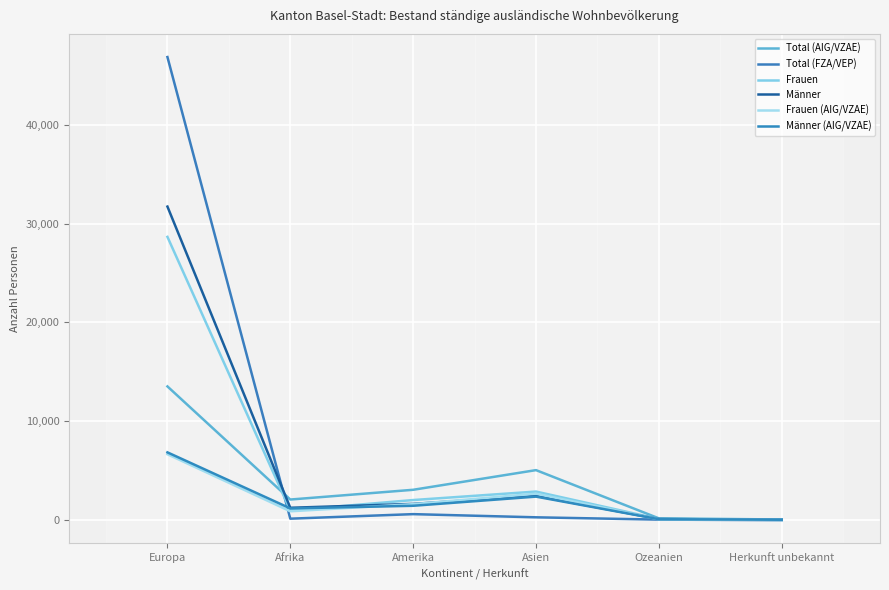

How many lines are shown in the chart?

6